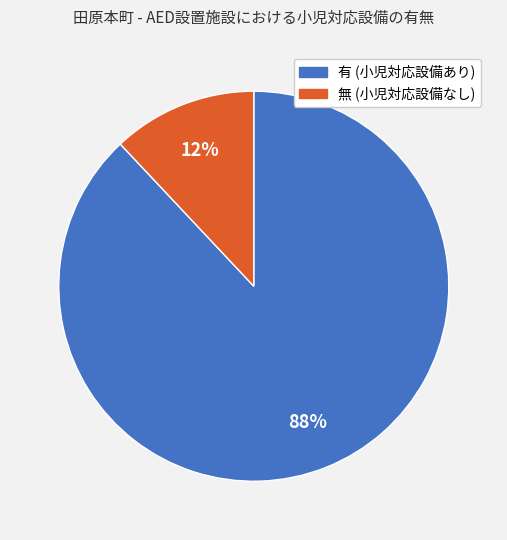

Between 有 and 無, which is larger?

有